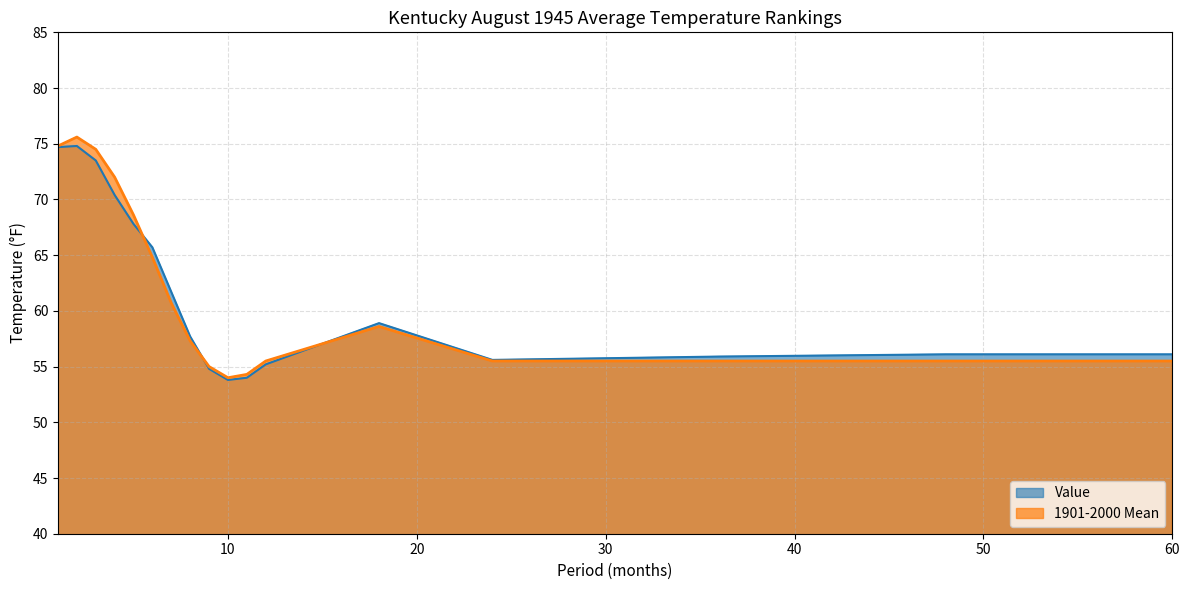

True or false: 1901-2000 Mean has more than 1 interior local peaks.

True